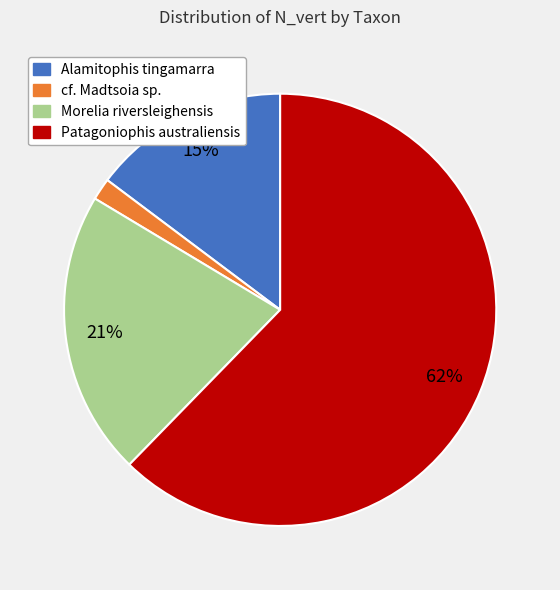

Between Patagoniophis australiensis and cf. Madtsoia sp., which is larger?

Patagoniophis australiensis